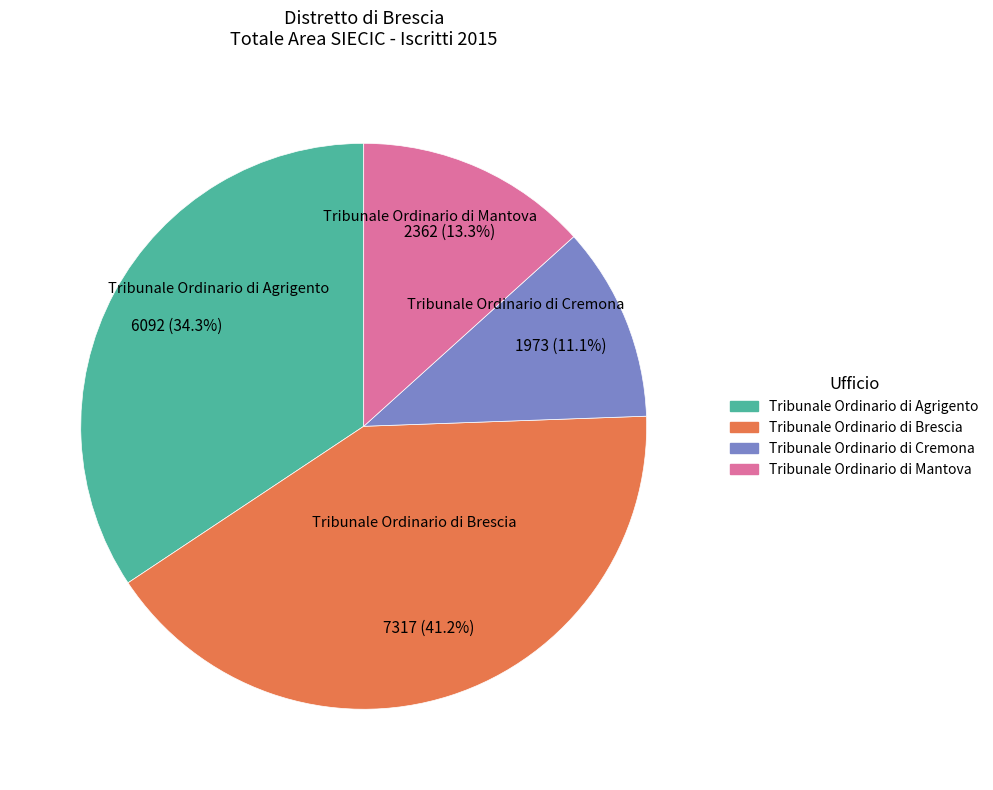

True or false: Tribunale Ordinario di Agrigento accounts for 49% of the total.

False